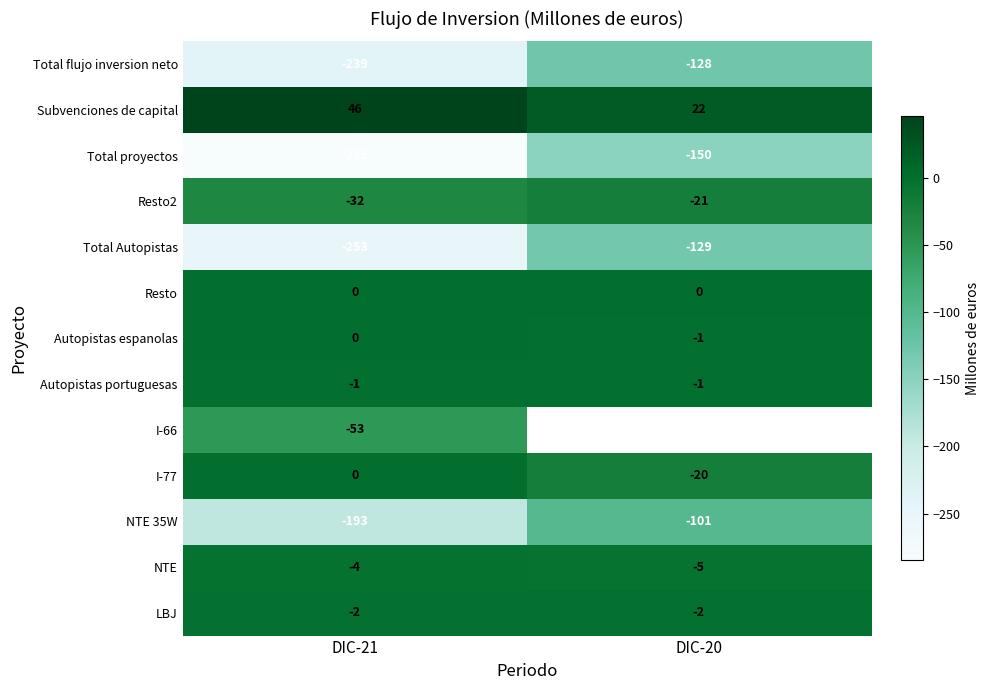

What is the average value of the Subvenciones de capital series?

34